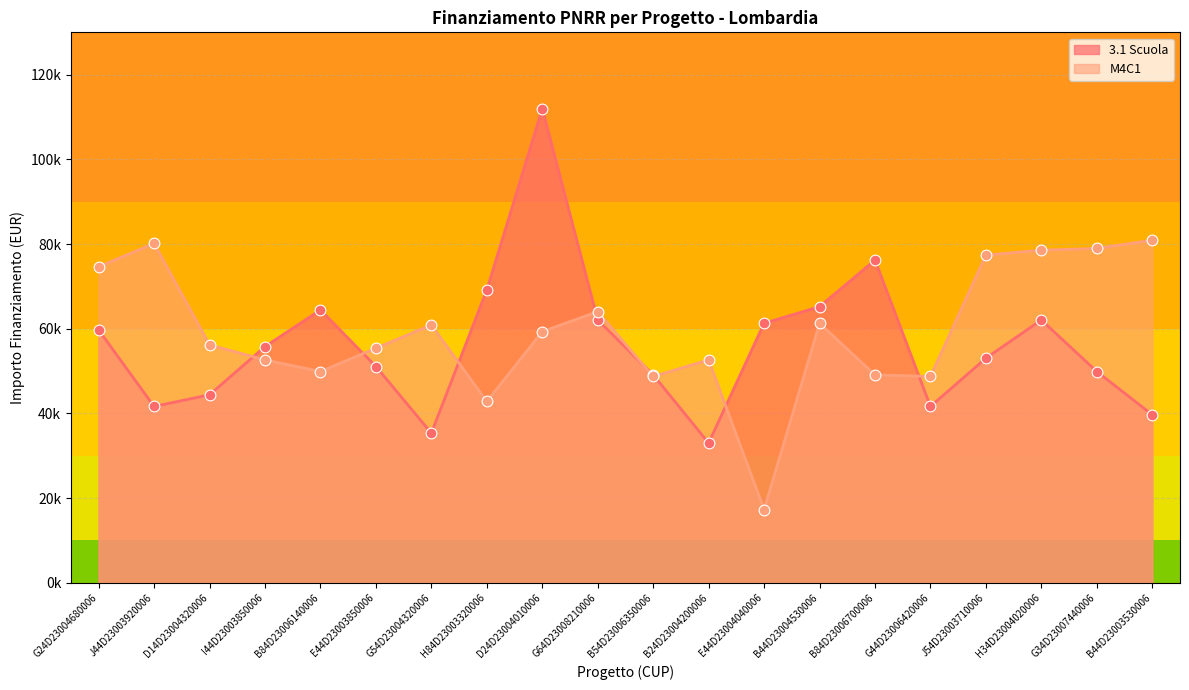

Which series has the largest Y range (max minus min)?

3.1 Scuola